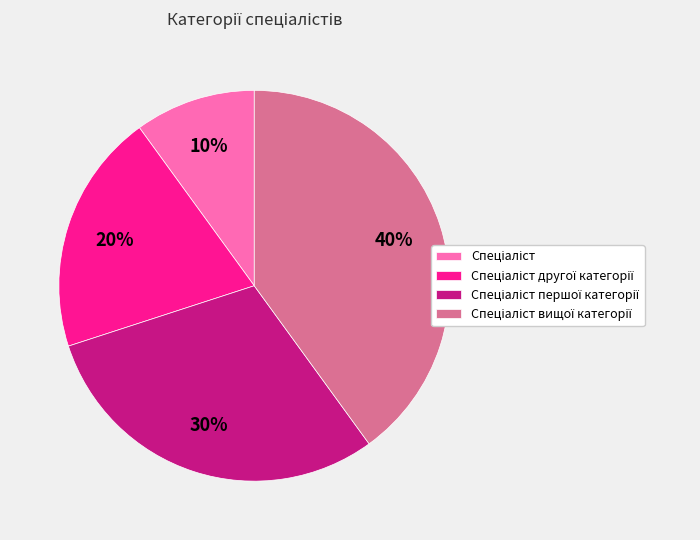

To the nearest percent, what is the average slice percentage?

25%